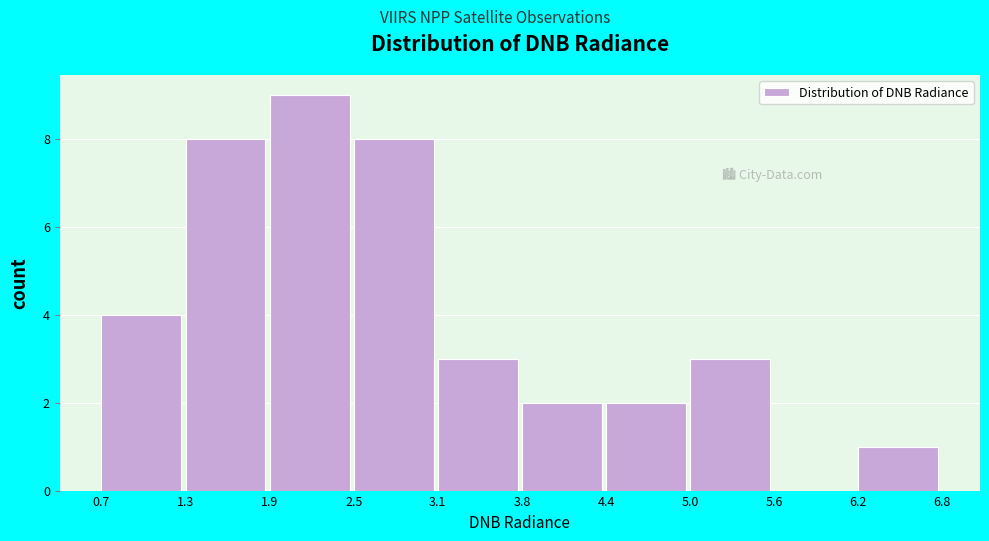

What is the height of the bar covering 4.4 to 5.0 on the x-axis? The values are not printed on the chart, so give them approximately, as read against the axis.

2